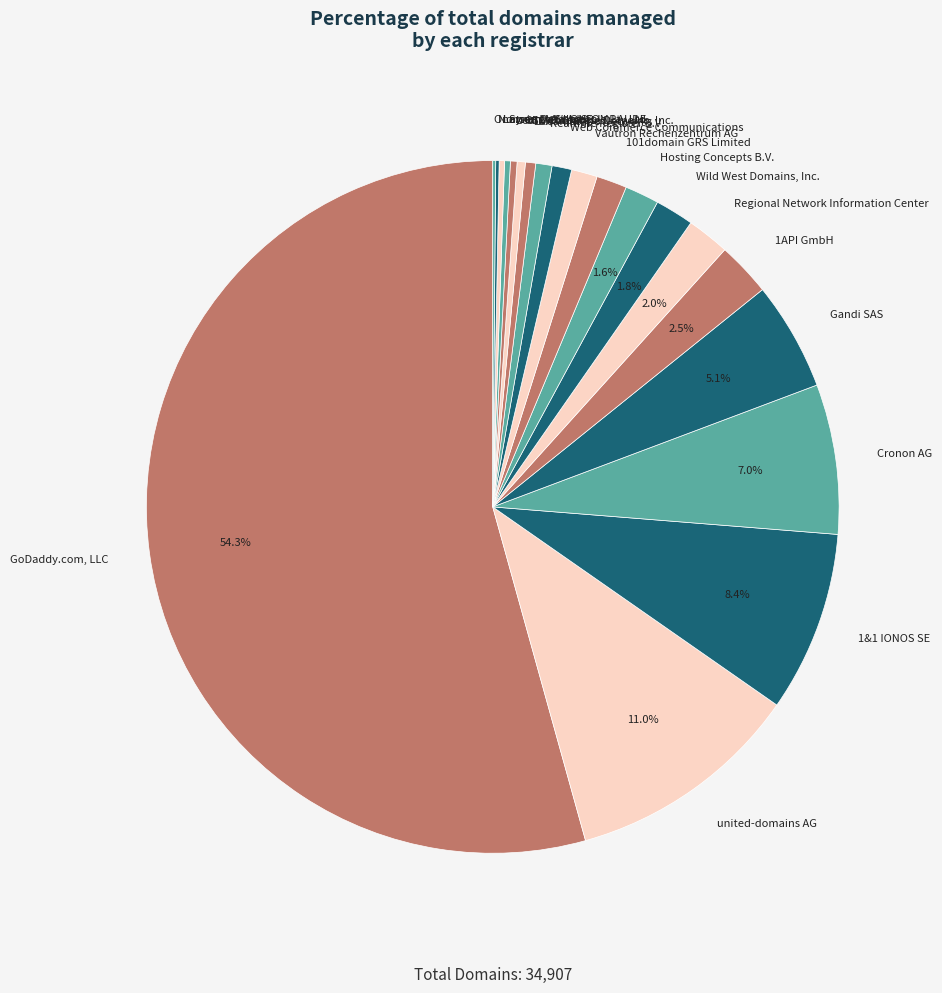

Which slice is the largest?

GoDaddy.com, LLC